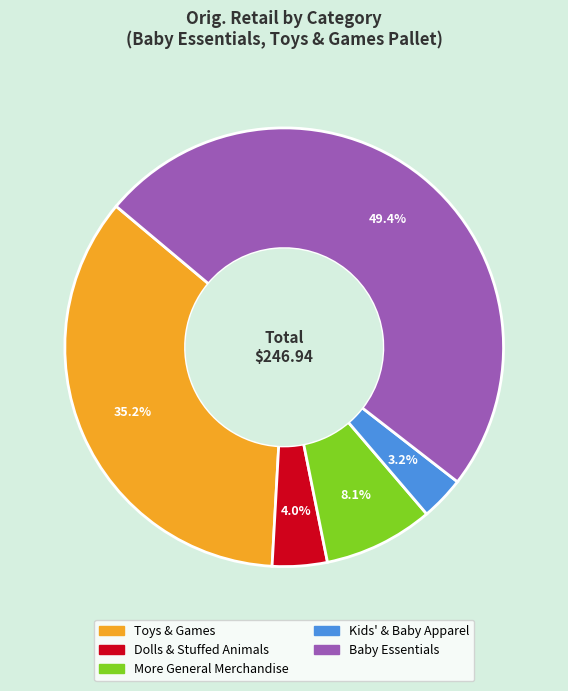

To the nearest percent, what is the difference between the Toys & Games and Dolls & Stuffed Animals slice percentages?

31%